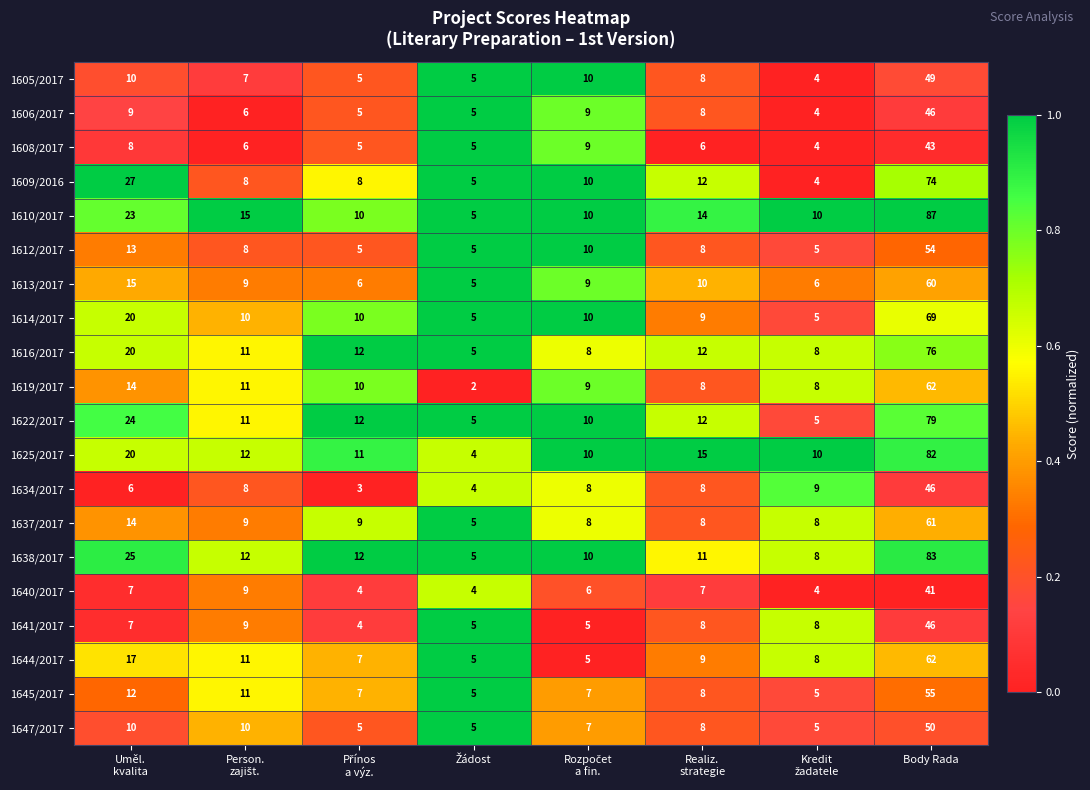

Which category has the highest value in the 1638/2017 series?

Body Rada